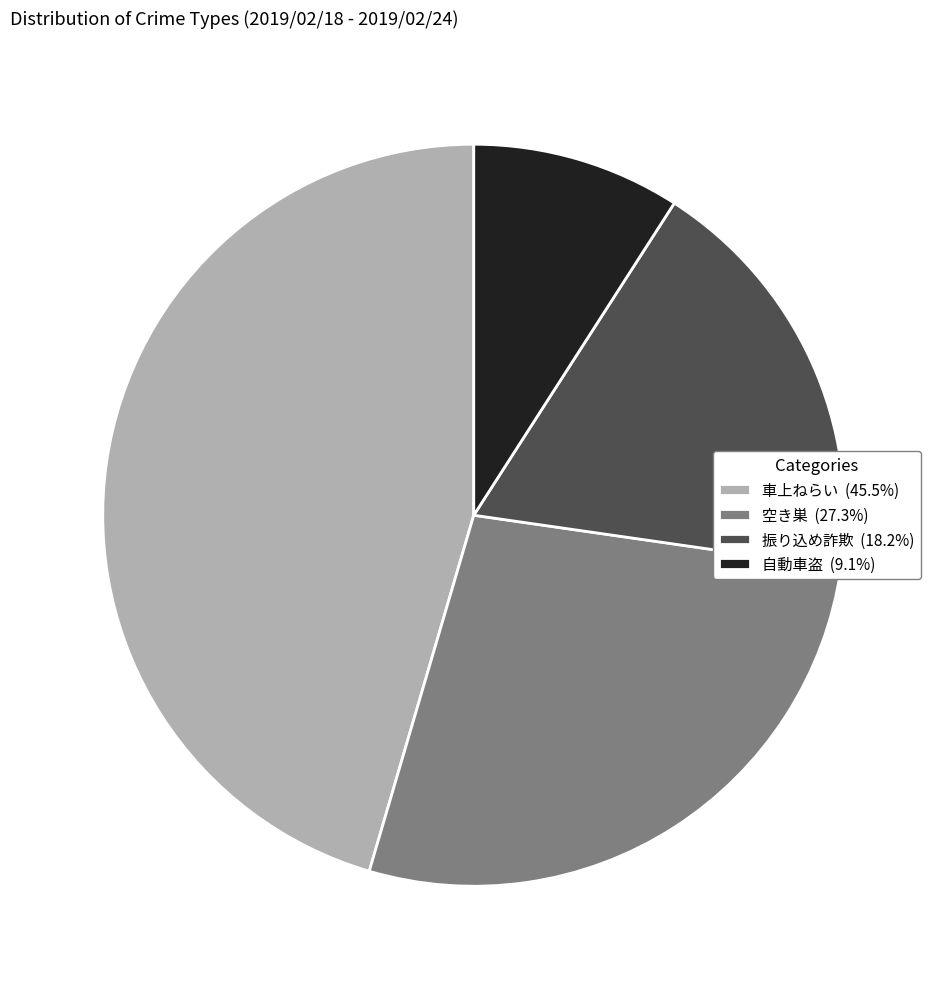

What is the smallest slice in the pie chart?

自動車盗